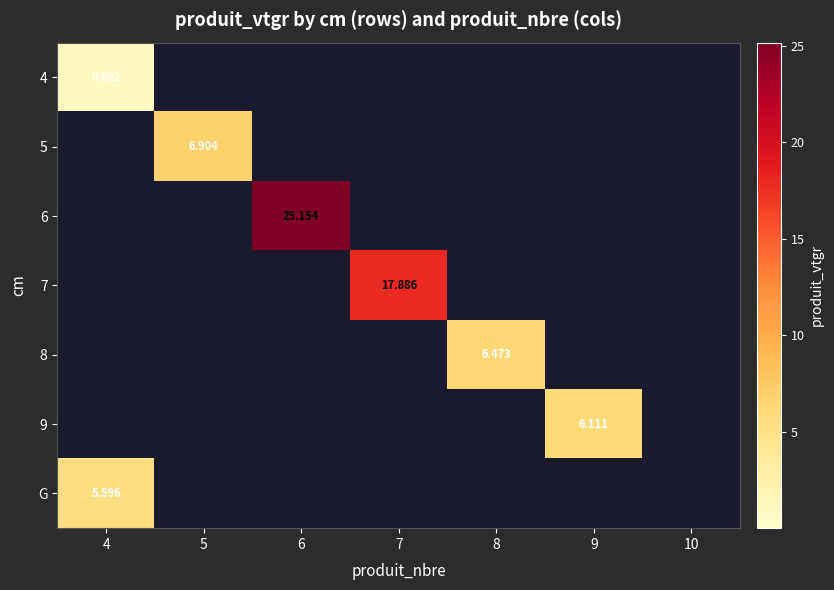

Which label corresponds to the smallest value in the chart?

5